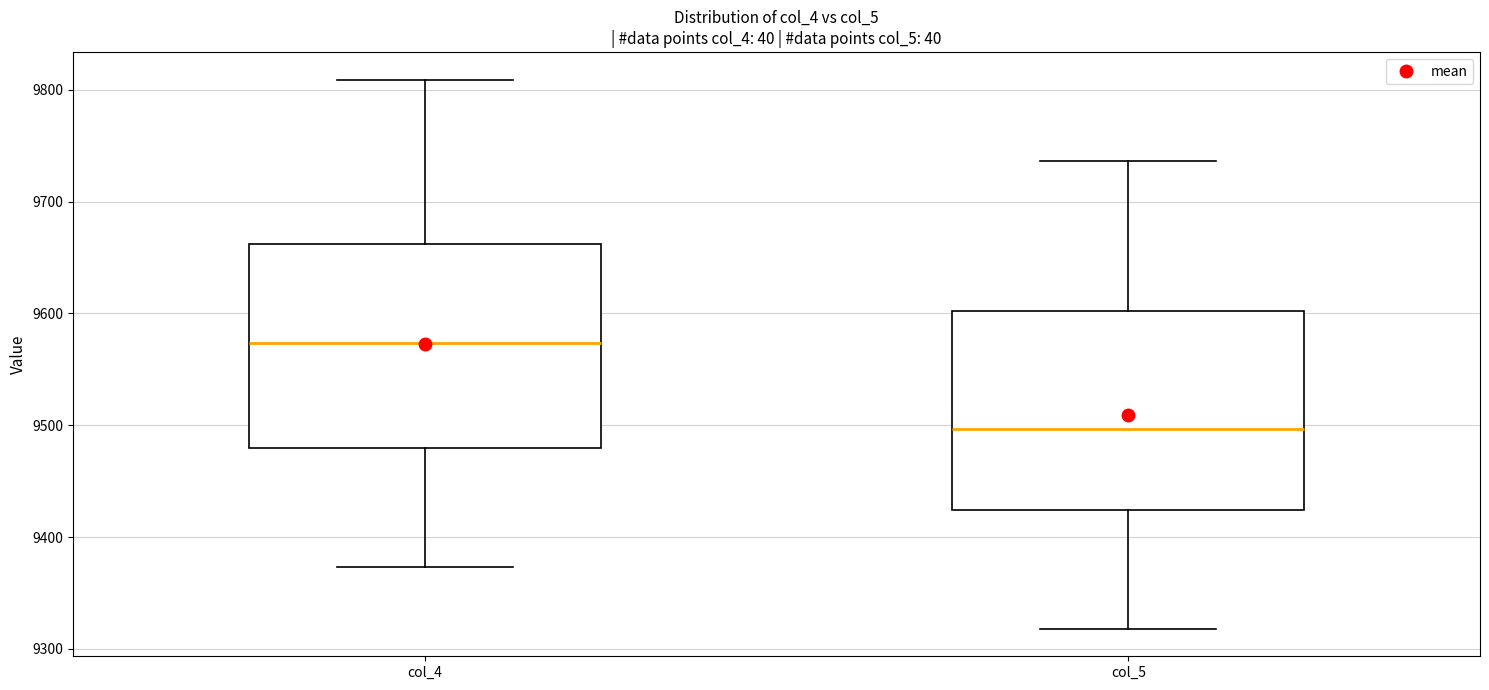

Reading left to right, transcribe this box plot: for each box, give where its median line is, the range the box spans, and where its two whiskers end, as read against the y-axis. The values are not printed on the chart, so give them approximately, as read against the axis.

col_4: median 9570, box 9480 to 9660, whiskers 9370 to 9810
col_5: median 9500, box 9420 to 9600, whiskers 9320 to 9740